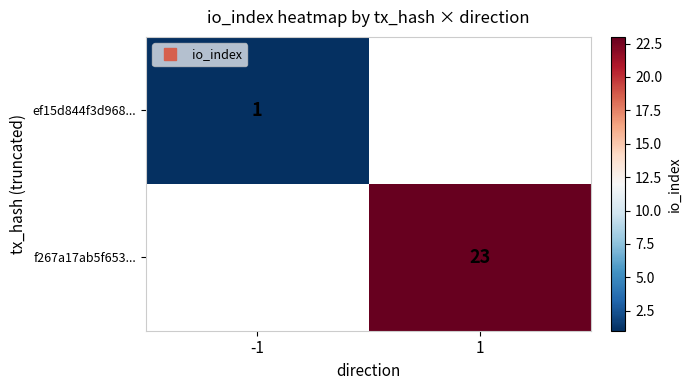

At how many categories does at least one series exceed 11?

1